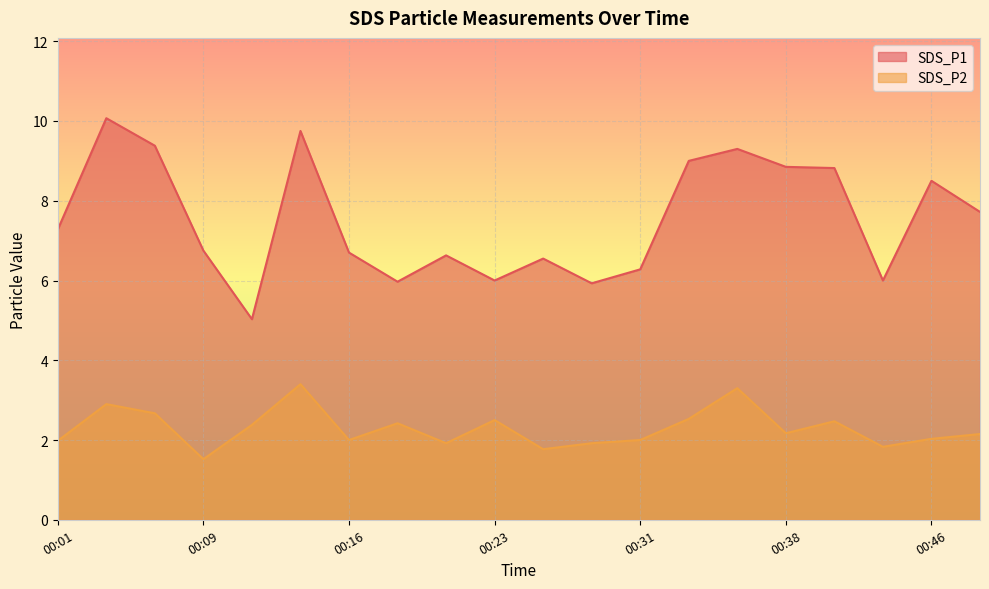

The value of SDS_P2 at 00:04 is 2.9. True or false?

True